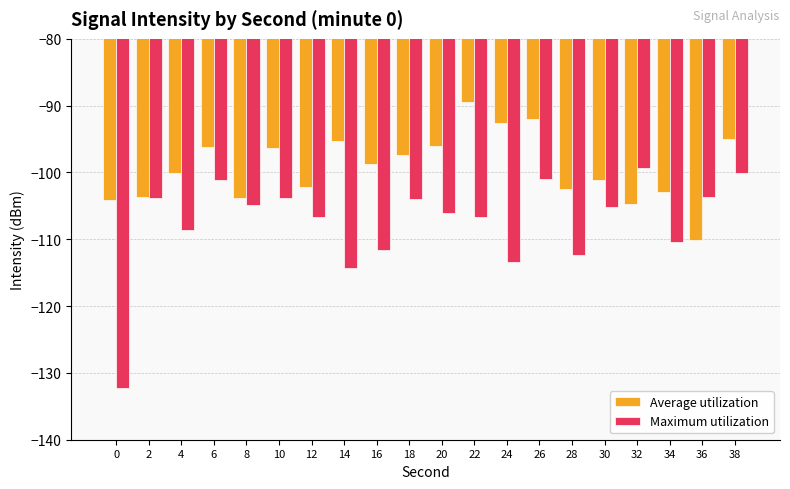

What is the value of the Average utilization bar at the 15th from the left?

-102.4